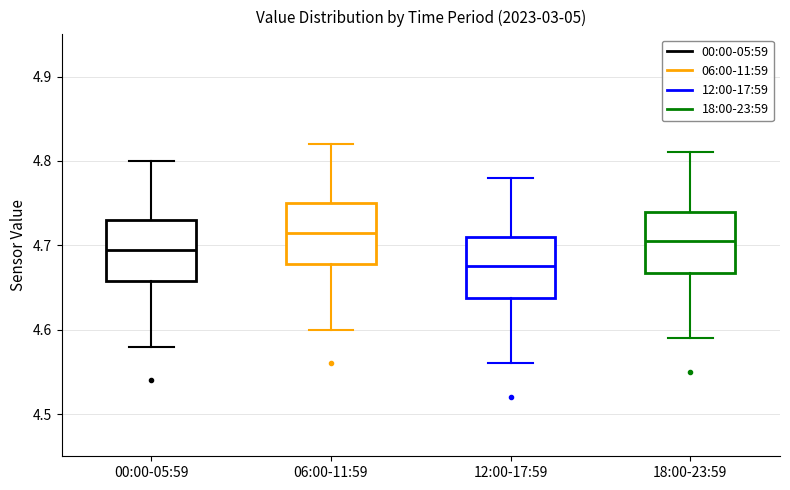

Where is the lower edge of the box for 06:00-11:59 on the y-axis? The values are not printed on the chart, so give them approximately, as read against the axis.

4.68